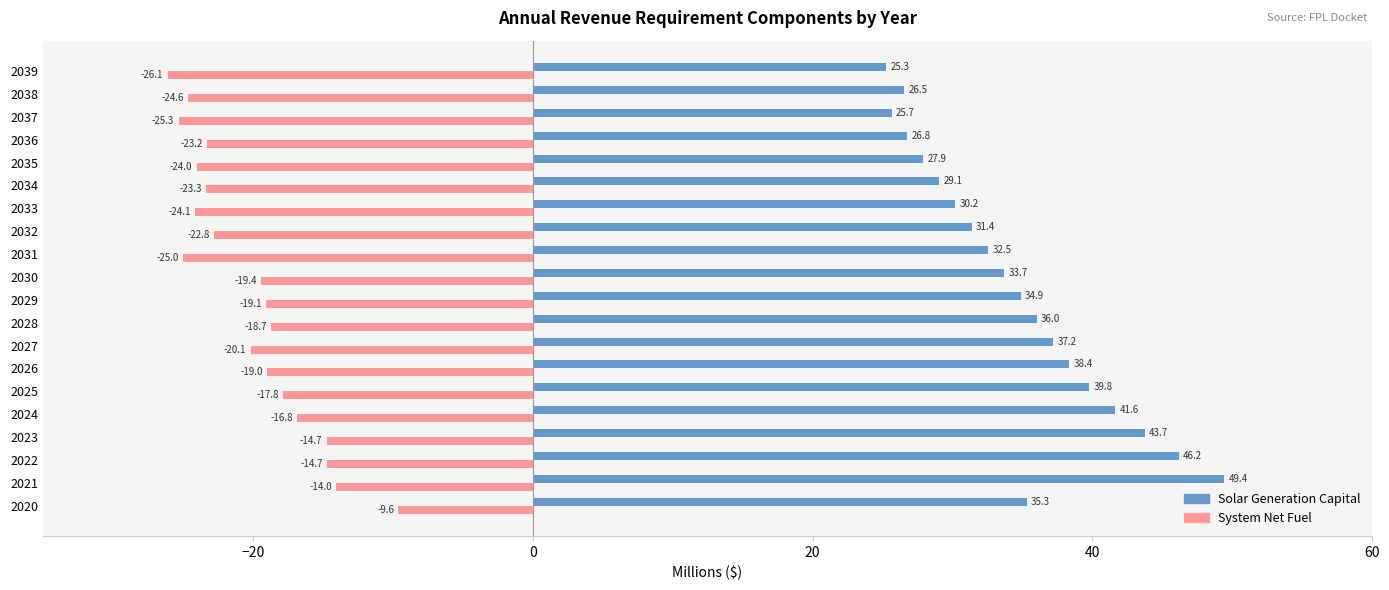

The value of System Net Fuel at 2038 is -24.6. True or false?

True